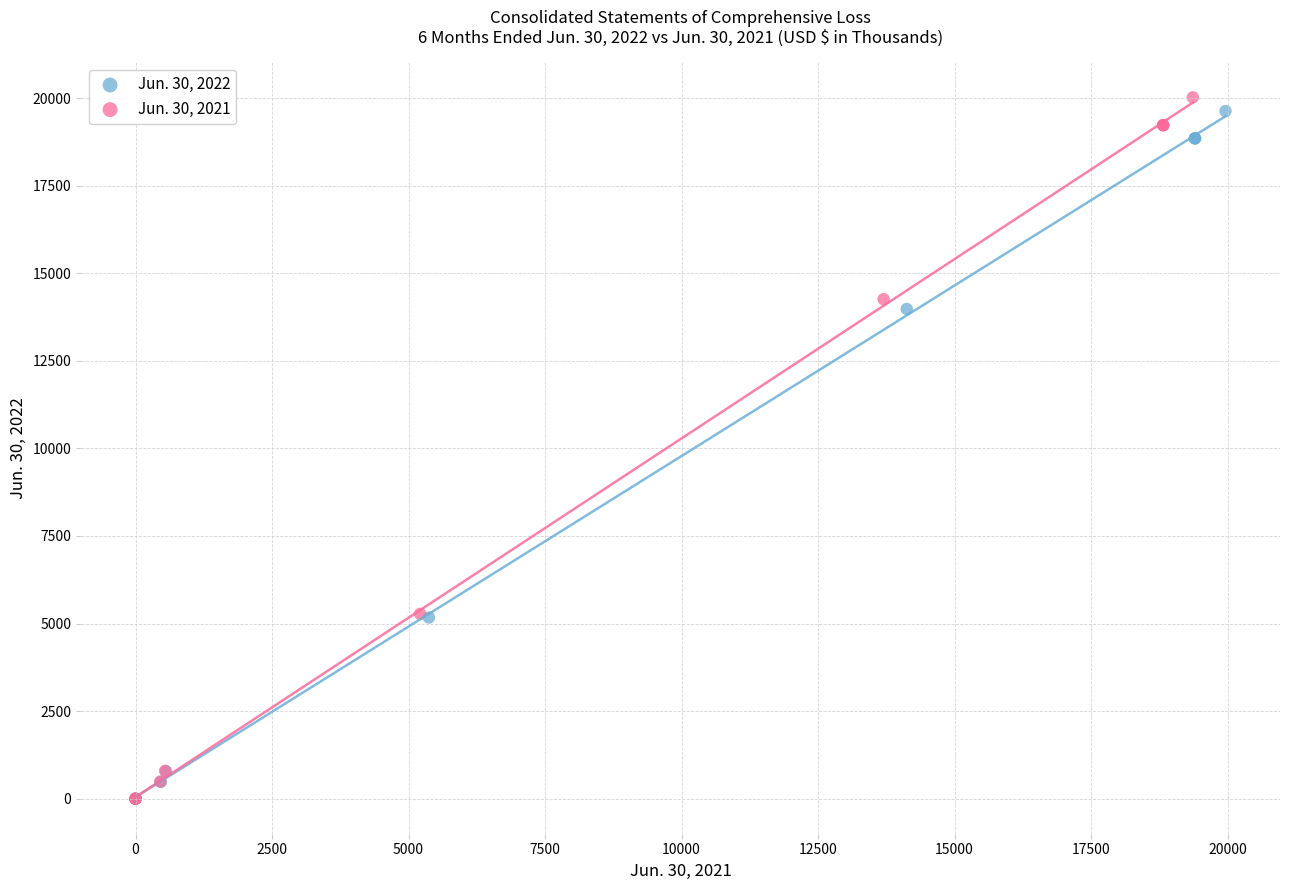

Which series has the largest Y range (max minus min)?

Jun. 30, 2021